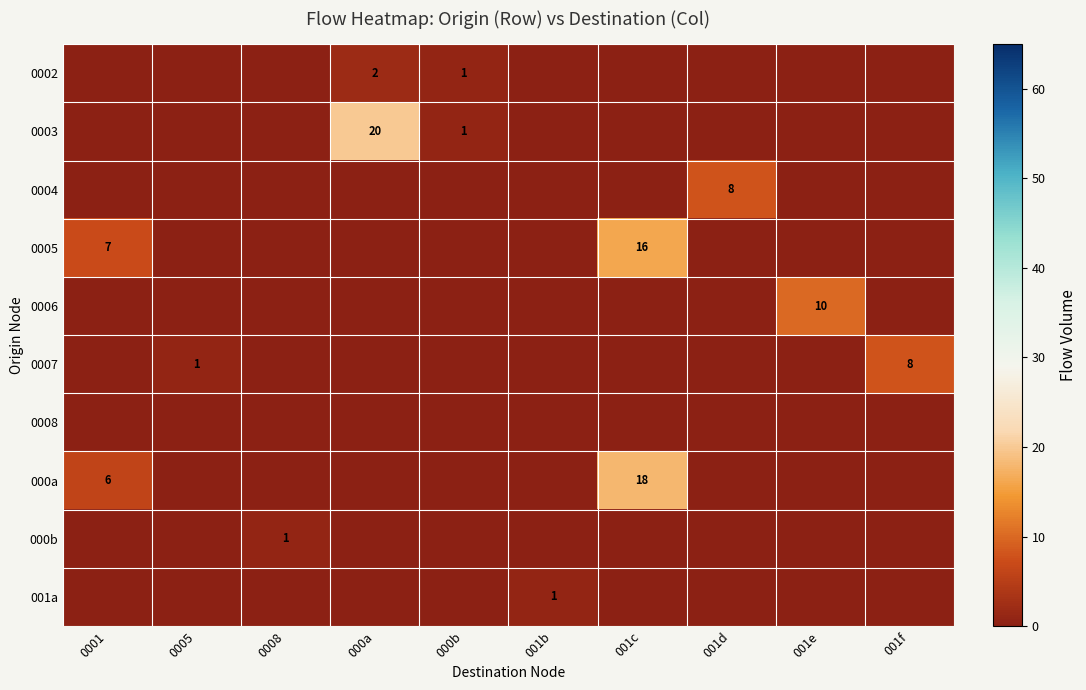

The 0004 series shows 3 at 001d. True or false?

False